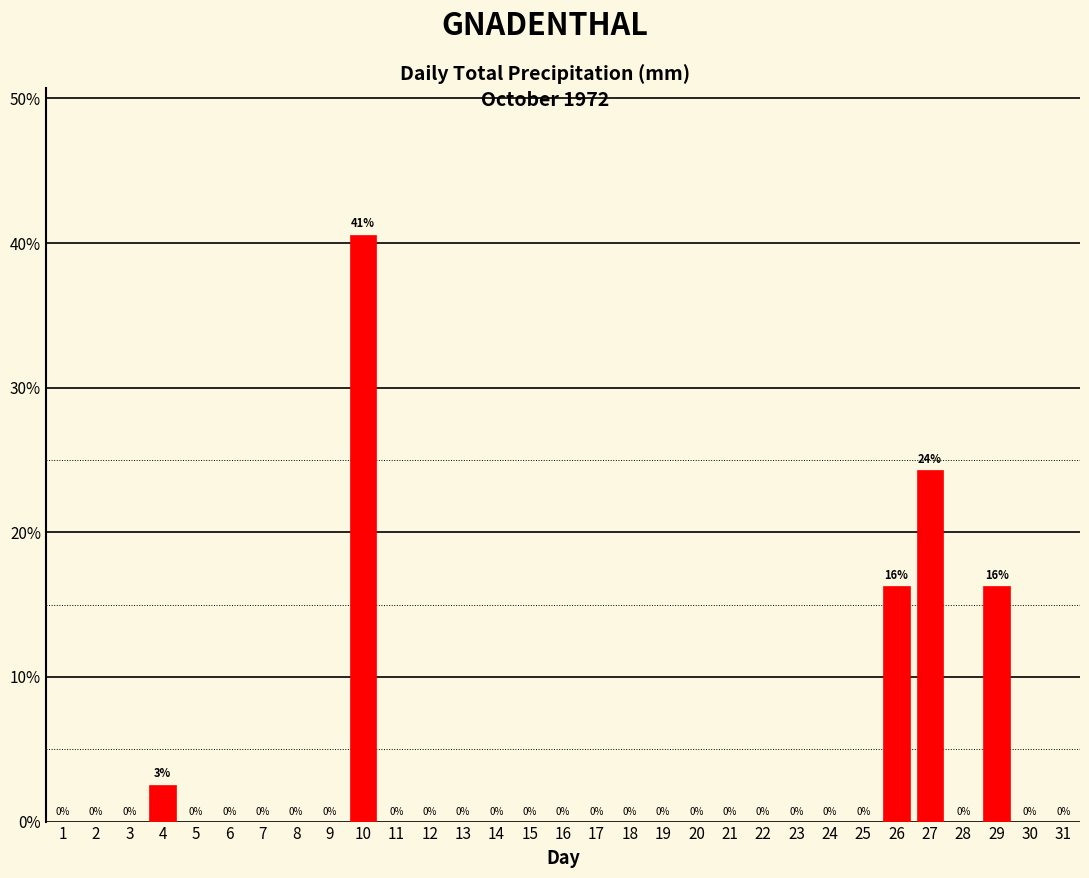

The chart shows a value of 19.1 at 7. True or false?

False